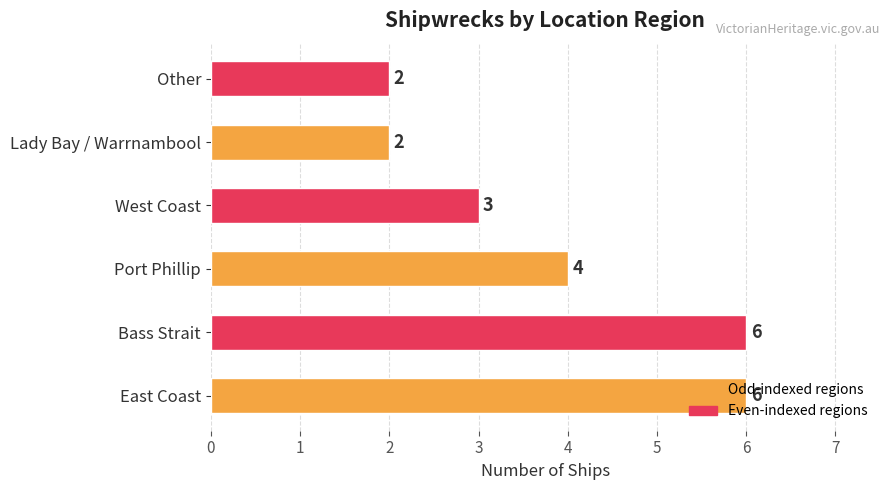

What is the change in value from Bass Strait to West Coast?

-3